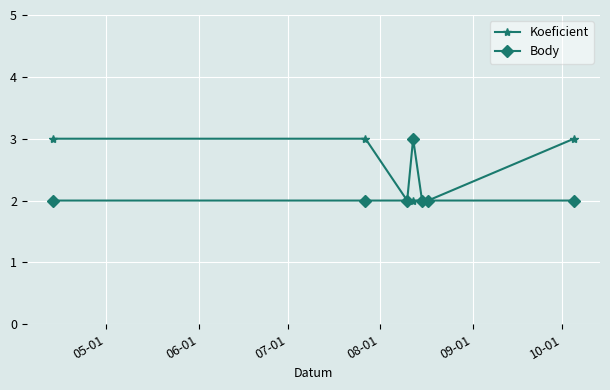

What is the maximum value shown in the chart?

3